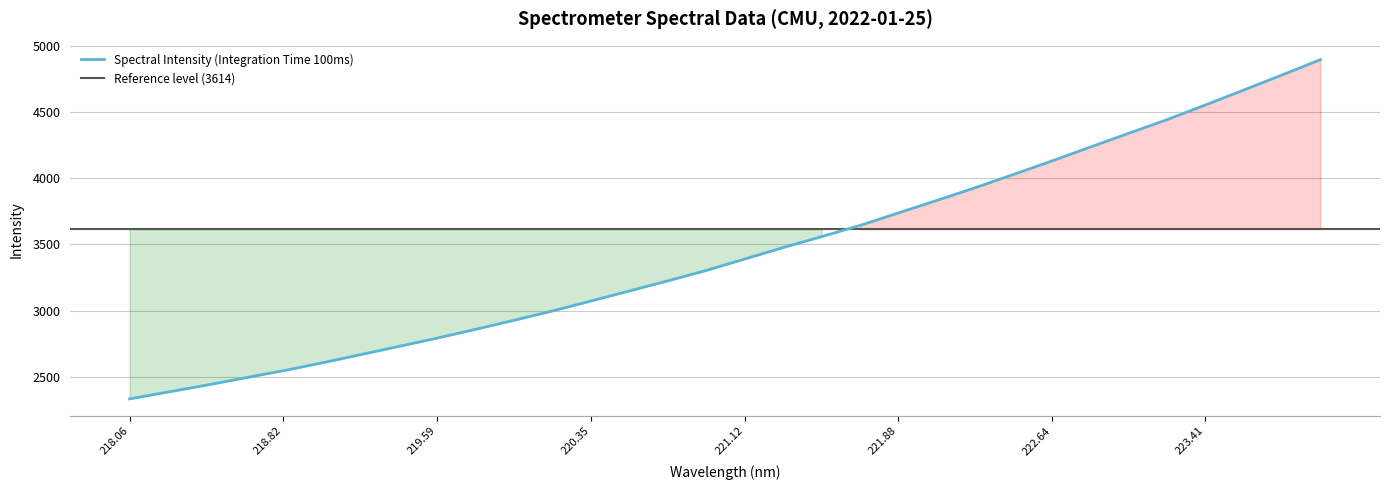

Is it true that Spectral Intensity (Integration Time 100ms) equals 3072.2 at 220.35?

True